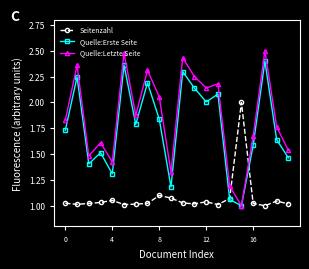

After their last crossing, which series has the higher values: Quelle:Letzte Seite or Seitenzahl?

Quelle:Letzte Seite